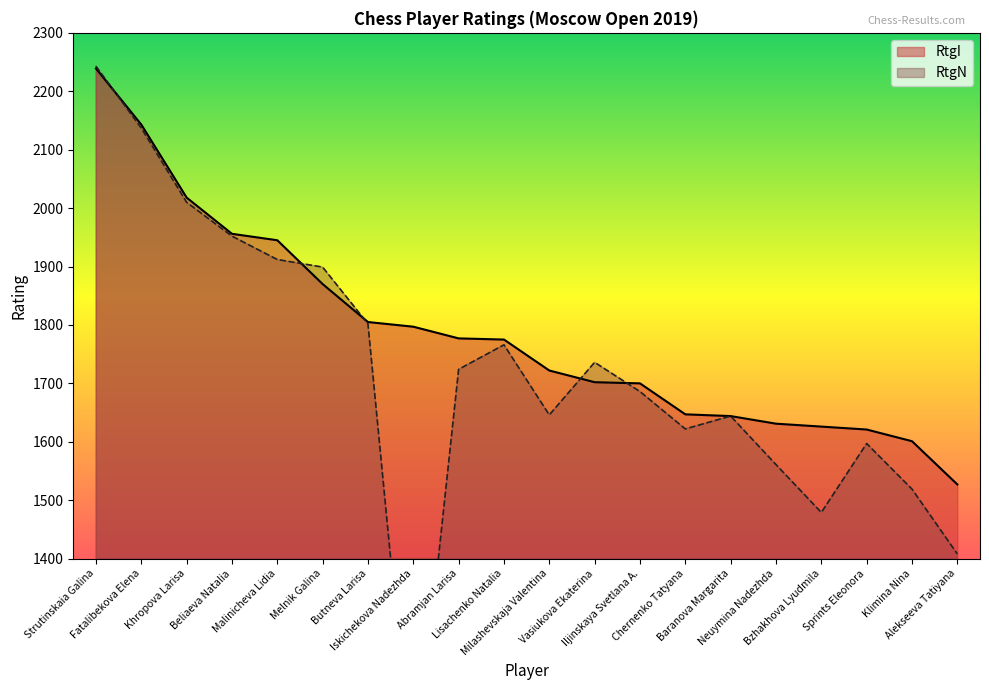

Which series has the largest total across all categories?

RtgI